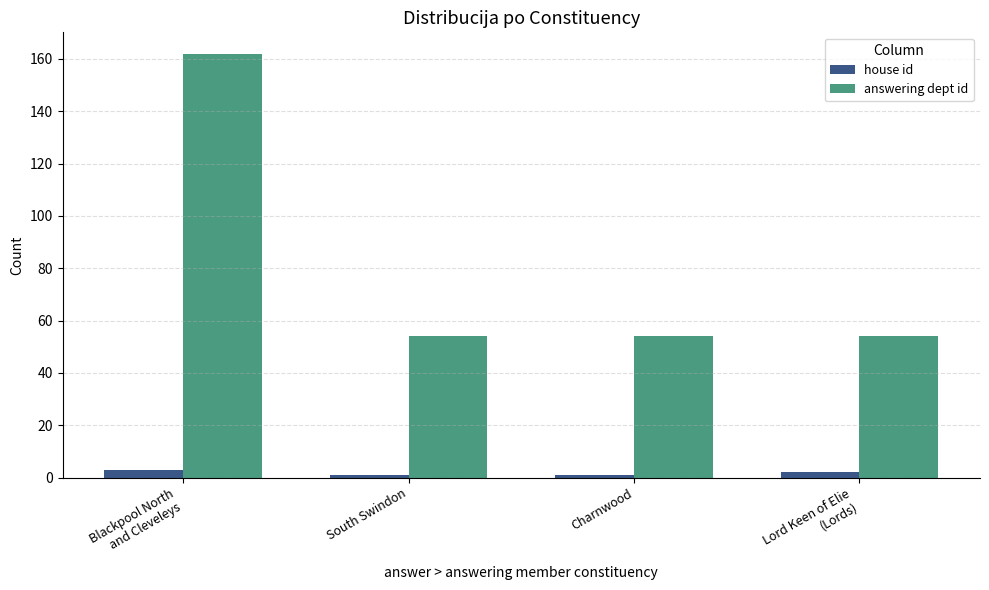

How many series are shown in this chart?

2